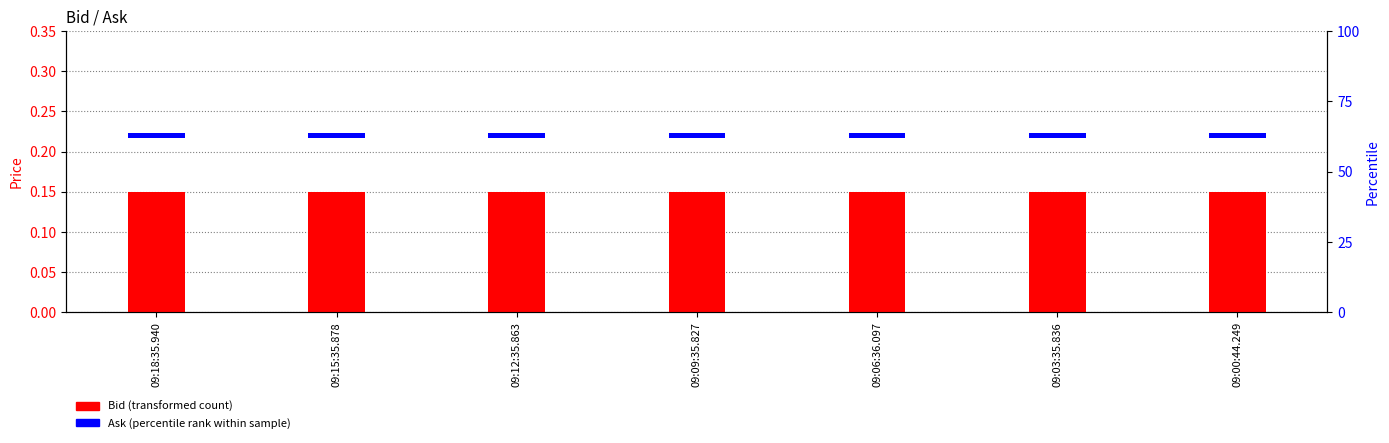

Which category has the lowest value in the Bid series?

09:18:35.940